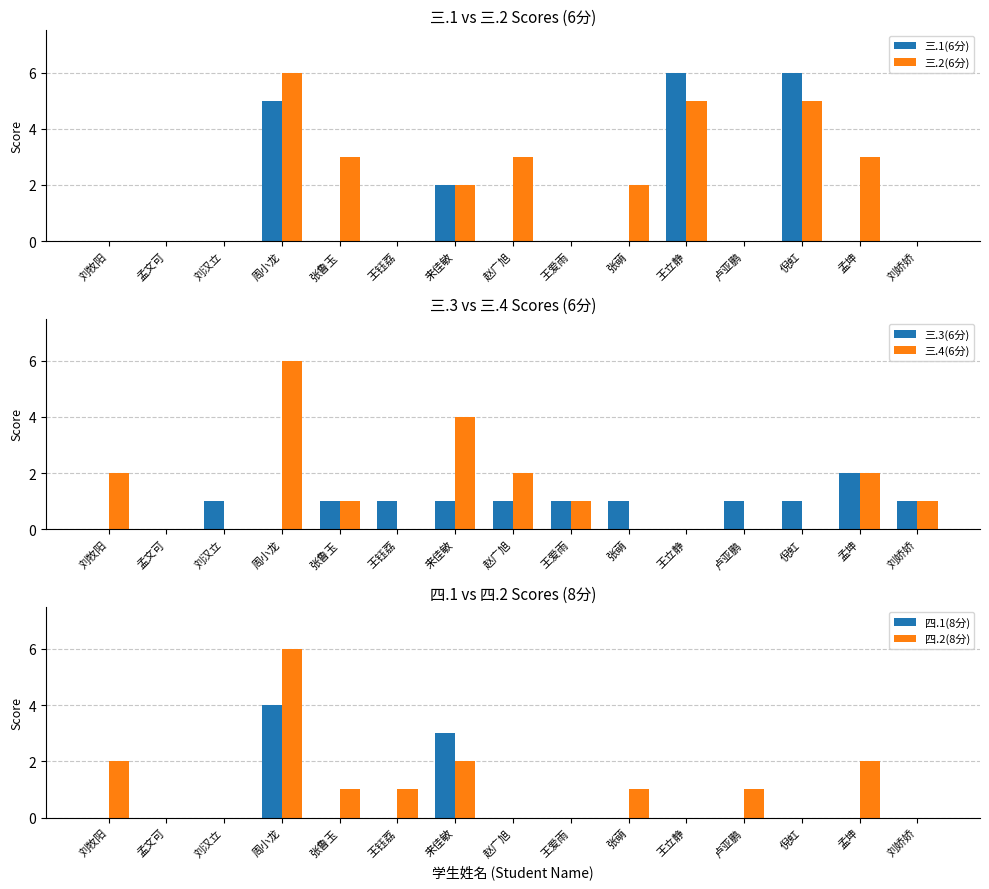

What is the label of the 4th bar from the right?

卢亚鹏